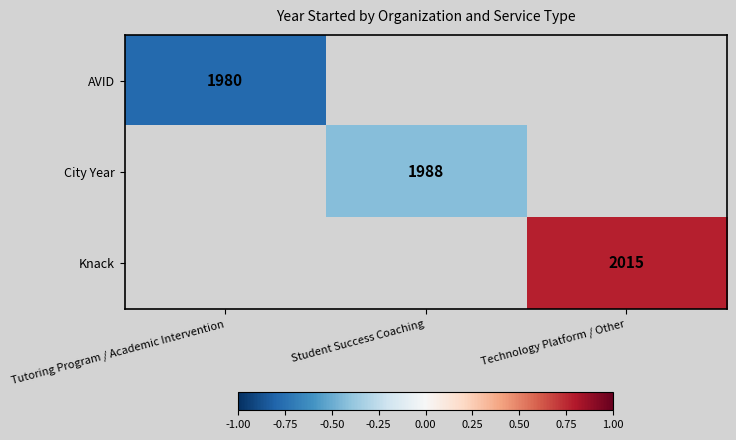

The AVID series shows 1980 at Tutoring Program / Academic Intervention. True or false?

True